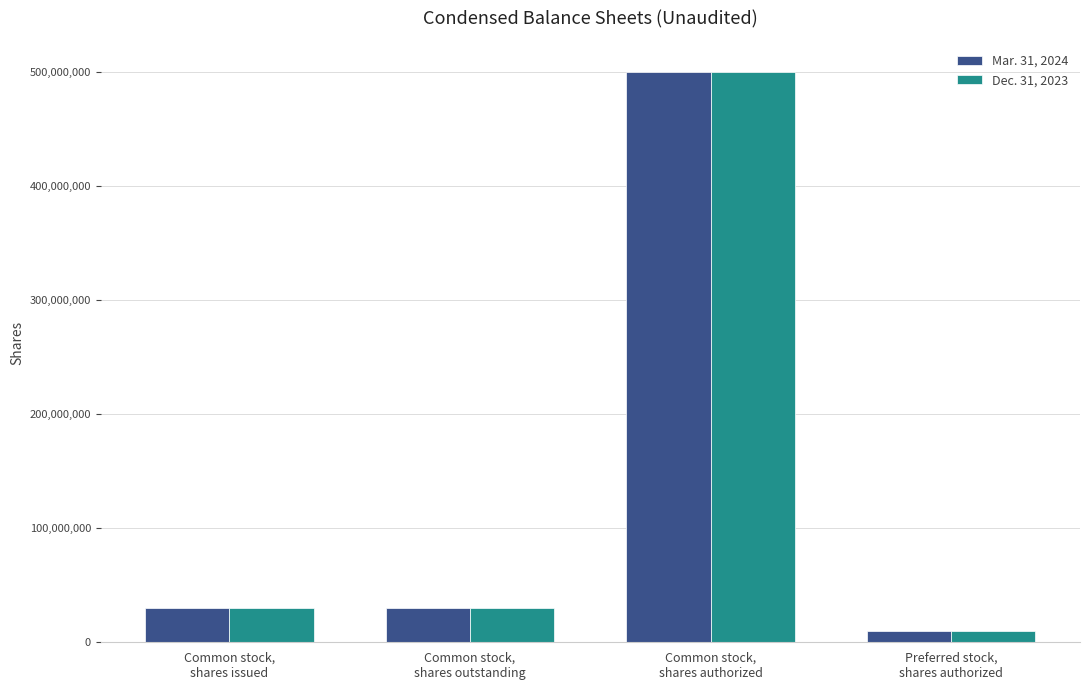

True or false: Mar. 31, 2024 has a value of 865186771 at Common stock,
shares authorized.

False